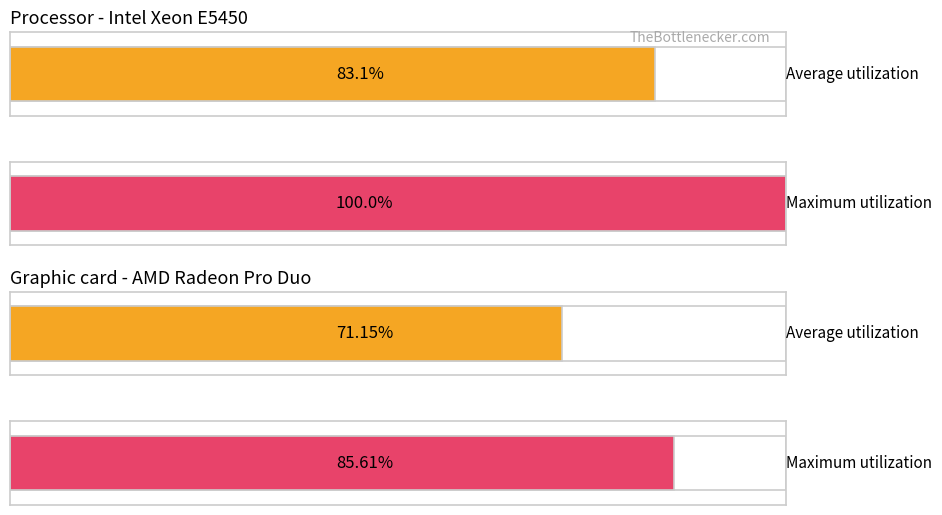

How many series are shown in this chart?

2